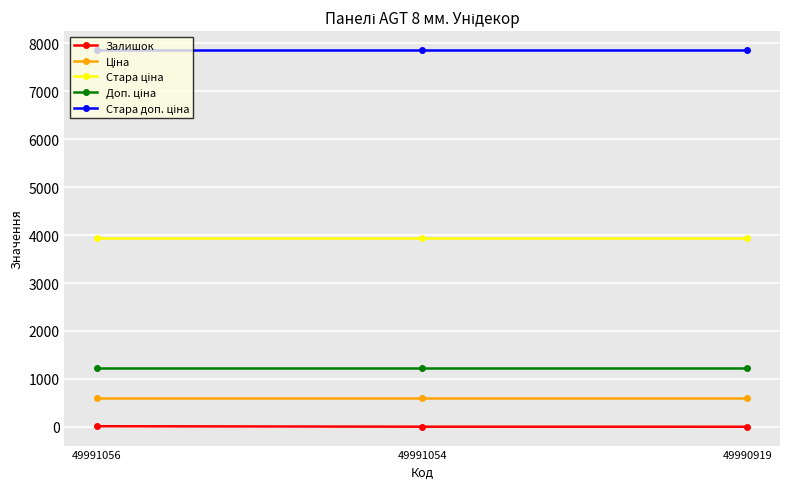

What is the sum of all Залишок values?

21.0